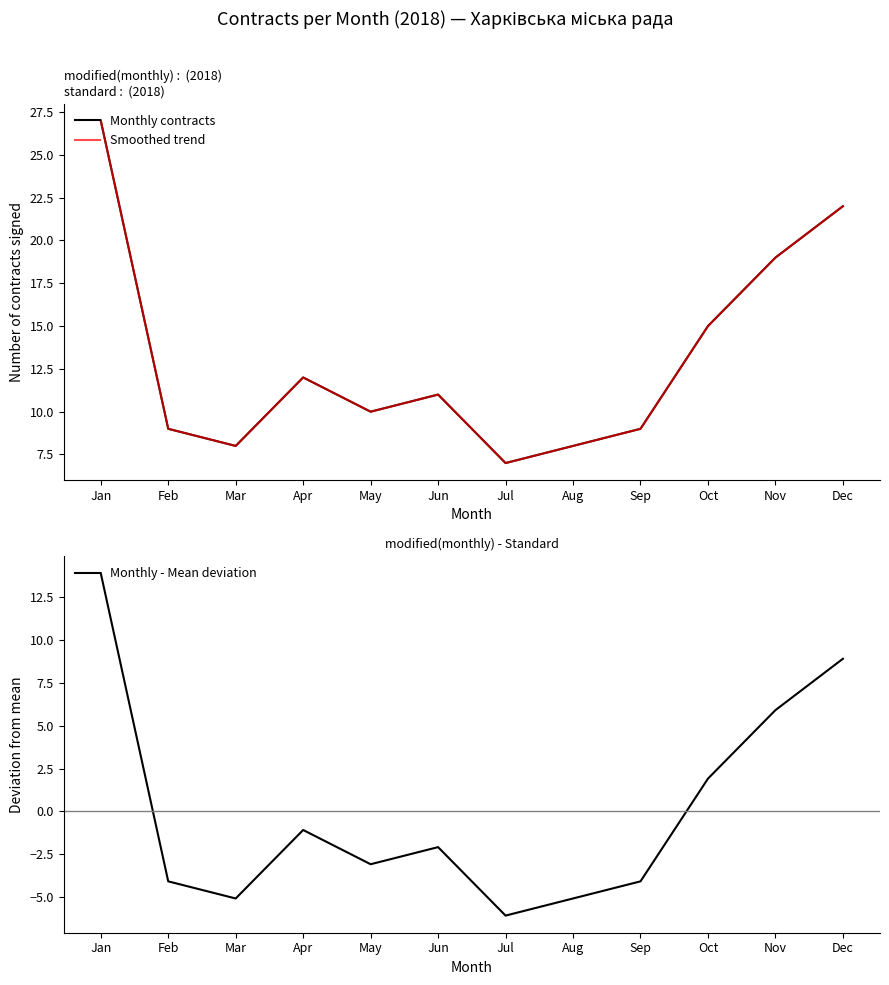

Reading right to left, list all the values displayed in this chart.

Monthly contracts: Dec=22.0	Nov=19.0	Oct=15.0	Sep=9.0	Aug=8.0	Jul=7.0	Jun=11.0	May=10.0	Apr=12.0	Mar=8.0	Feb=9.0	Jan=27.0
Smoothed trend: Dec=22.0	Nov=19.0	Oct=15.0	Sep=9.0	Aug=8.0	Jul=7.0	Jun=11.0	May=10.0	Apr=12.0	Mar=8.0	Feb=9.0	Jan=27.0
Monthly - Mean deviation: Dec=8.9	Nov=5.9	Oct=1.9	Sep=-4.1	Aug=-5.1	Jul=-6.1	Jun=-2.1	May=-3.1	Apr=-1.1	Mar=-5.1	Feb=-4.1	Jan=13.9